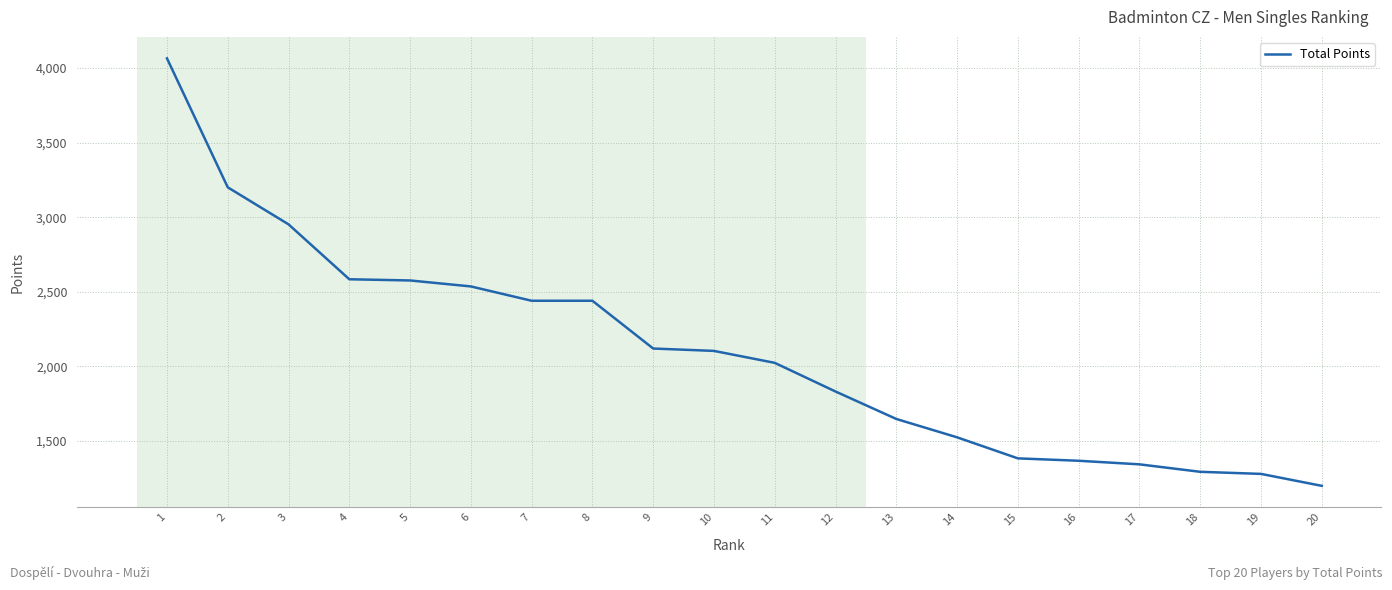

Which category has the lowest value across all series?

20